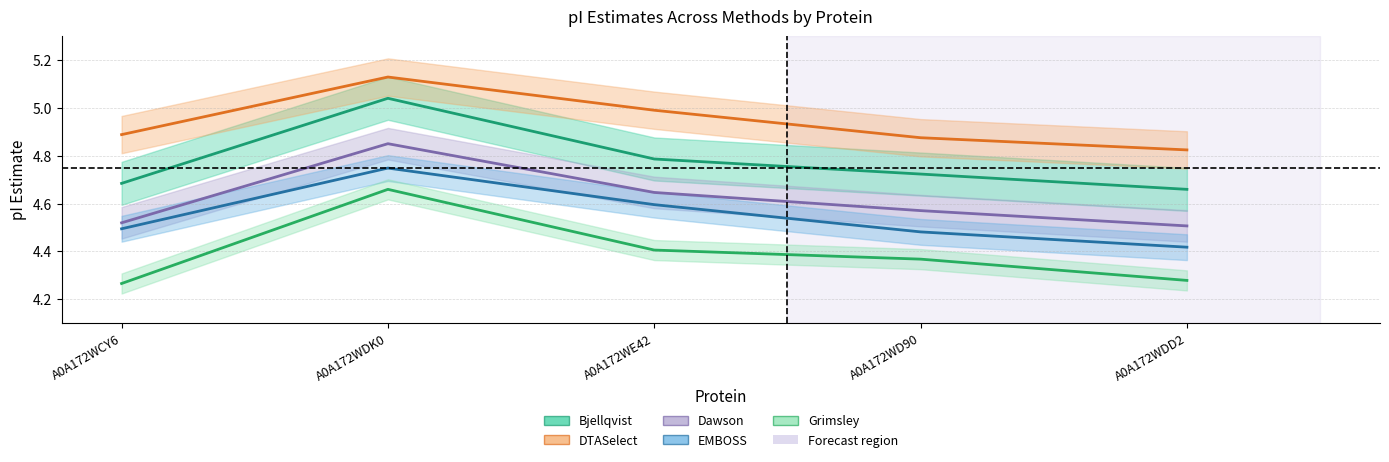

At how many categories does at least one series exceed 5?

1